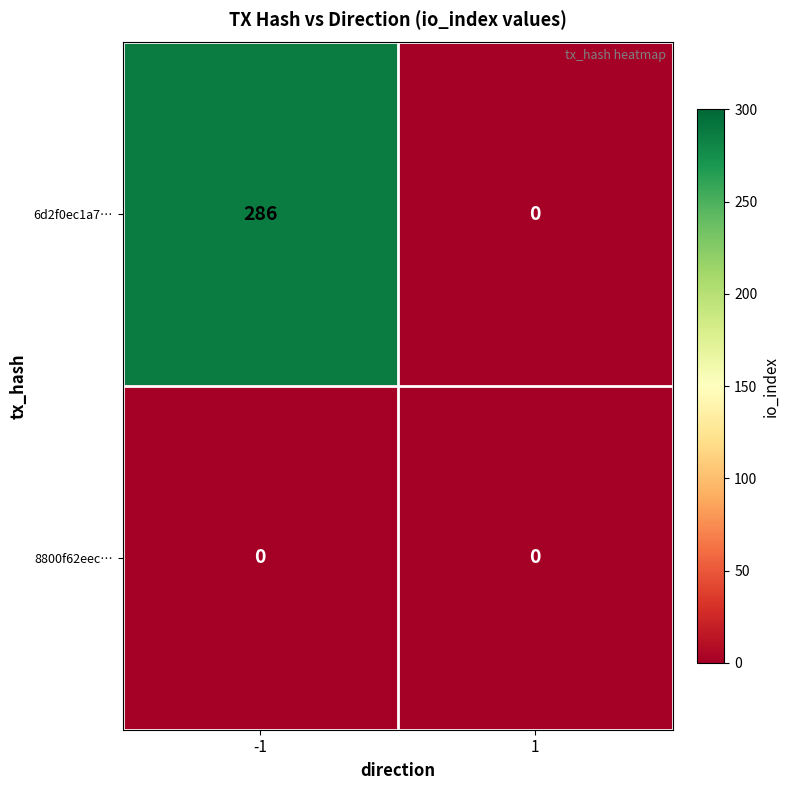

Which series changed the most between -1 and 1?

6d2f0ec1a7…